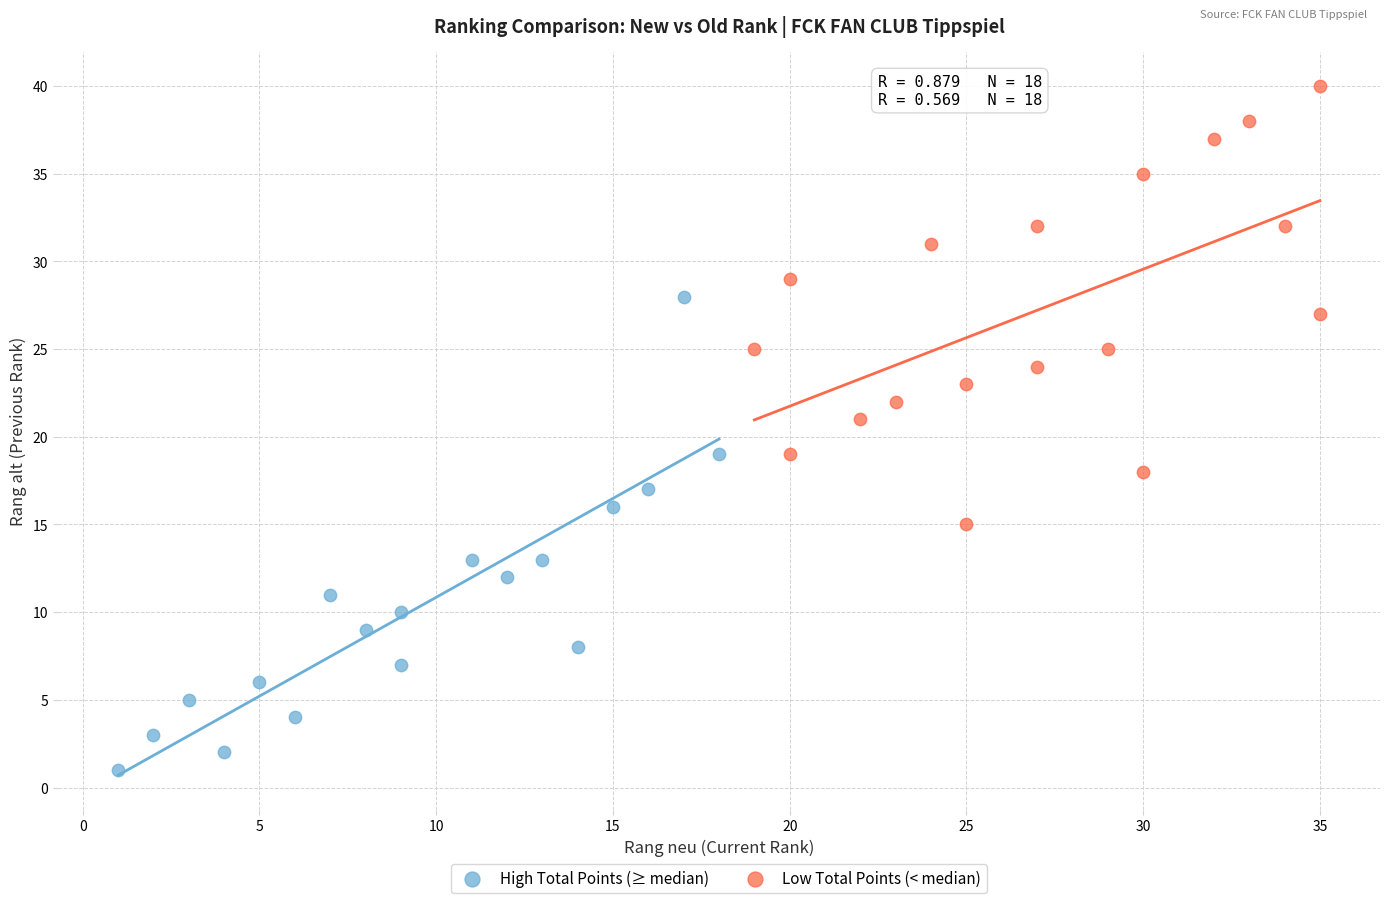

Which series has the widest spread of Y values?

High Total Points (≥ median)